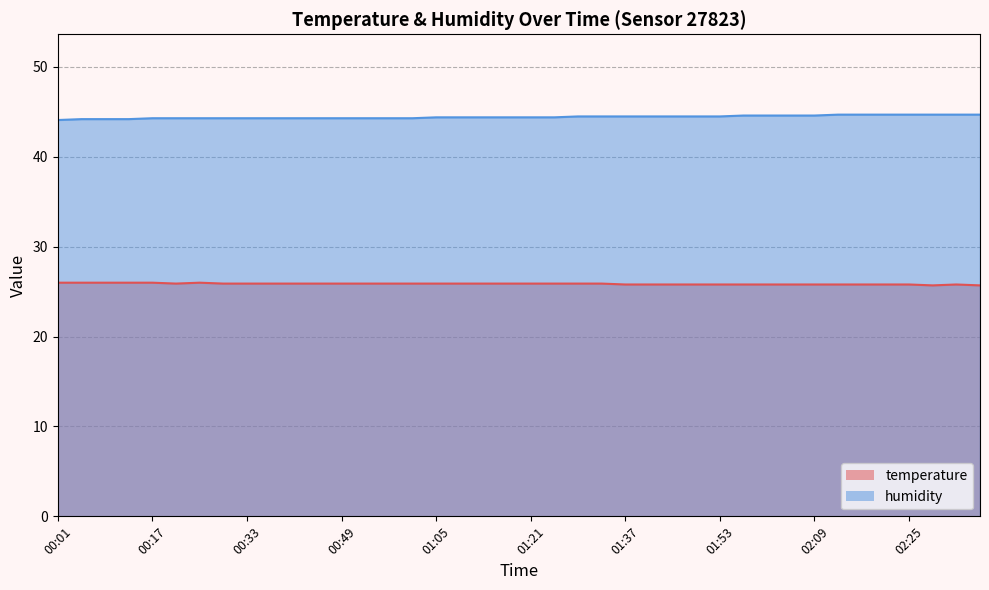

Reading left to right, transcribe all the data shown in this chart.

temperature: 00:01=26.0	00:05=26.0	00:09=26.0	00:13=26.0	00:17=26.0	00:21=25.9	00:25=26.0	00:29=25.9	00:33=25.9	00:37=25.9	00:41=25.9	00:45=25.9	00:49=25.9	00:53=25.9	00:57=25.9	01:01=25.9	01:05=25.9	01:09=25.9	01:13=25.9	01:17=25.9	01:21=25.9	01:25=25.9	01:29=25.9	01:33=25.9	01:37=25.8	01:41=25.8	01:45=25.8	01:49=25.8	01:53=25.8	01:57=25.8	02:01=25.8	02:05=25.8	02:09=25.8	02:13=25.8	02:17=25.8	02:21=25.8	02:25=25.8	02:29=25.7	02:33=25.8	02:37=25.7
humidity: 00:01=44.1	00:05=44.2	00:09=44.2	00:13=44.2	00:17=44.3	00:21=44.3	00:25=44.3	00:29=44.3	00:33=44.3	00:37=44.3	00:41=44.3	00:45=44.3	00:49=44.3	00:53=44.3	00:57=44.3	01:01=44.3	01:05=44.4	01:09=44.4	01:13=44.4	01:17=44.4	01:21=44.4	01:25=44.4	01:29=44.5	01:33=44.5	01:37=44.5	01:41=44.5	01:45=44.5	01:49=44.5	01:53=44.5	01:57=44.6	02:01=44.6	02:05=44.6	02:09=44.6	02:13=44.7	02:17=44.7	02:21=44.7	02:25=44.7	02:29=44.7	02:33=44.7	02:37=44.7